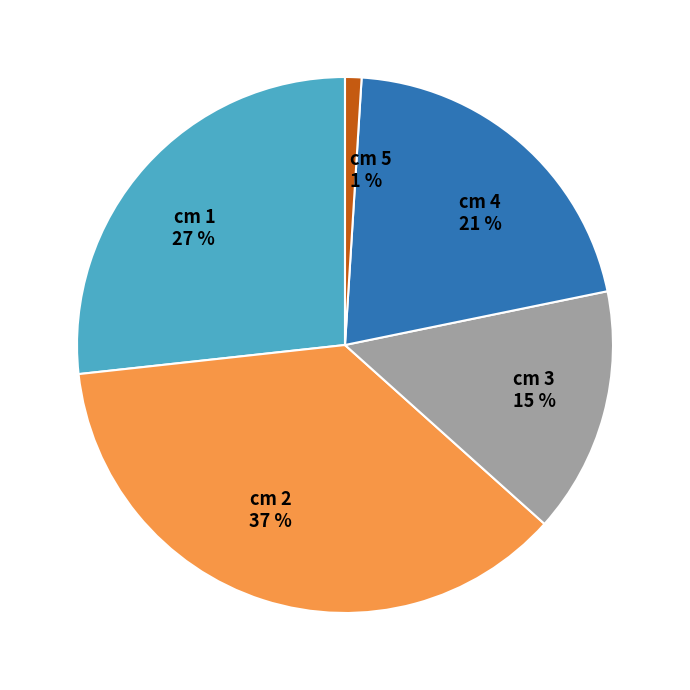

Is there any slice that represents more than half of the pie?

No